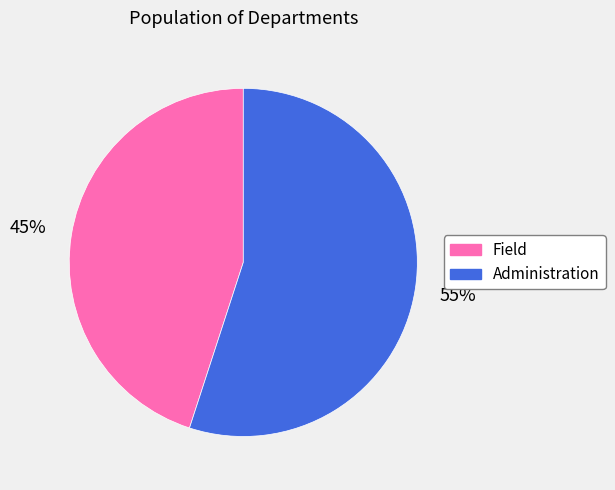

The Administration slice represents 44% of the pie. True or false?

False